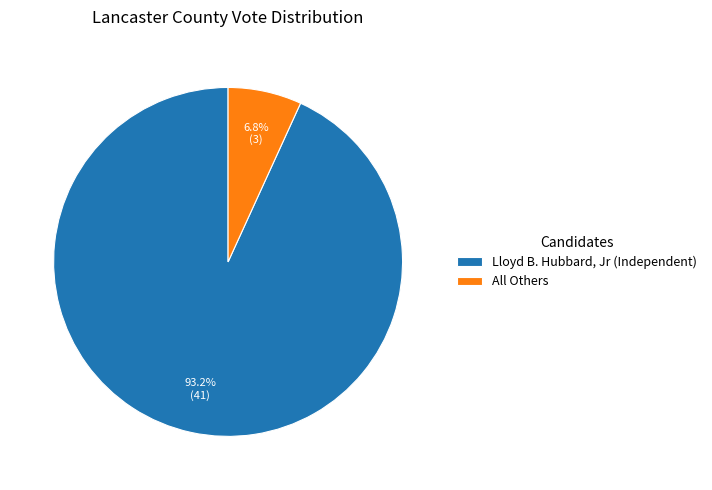

To the nearest percent, what percentage of the pie is All Others?

7%